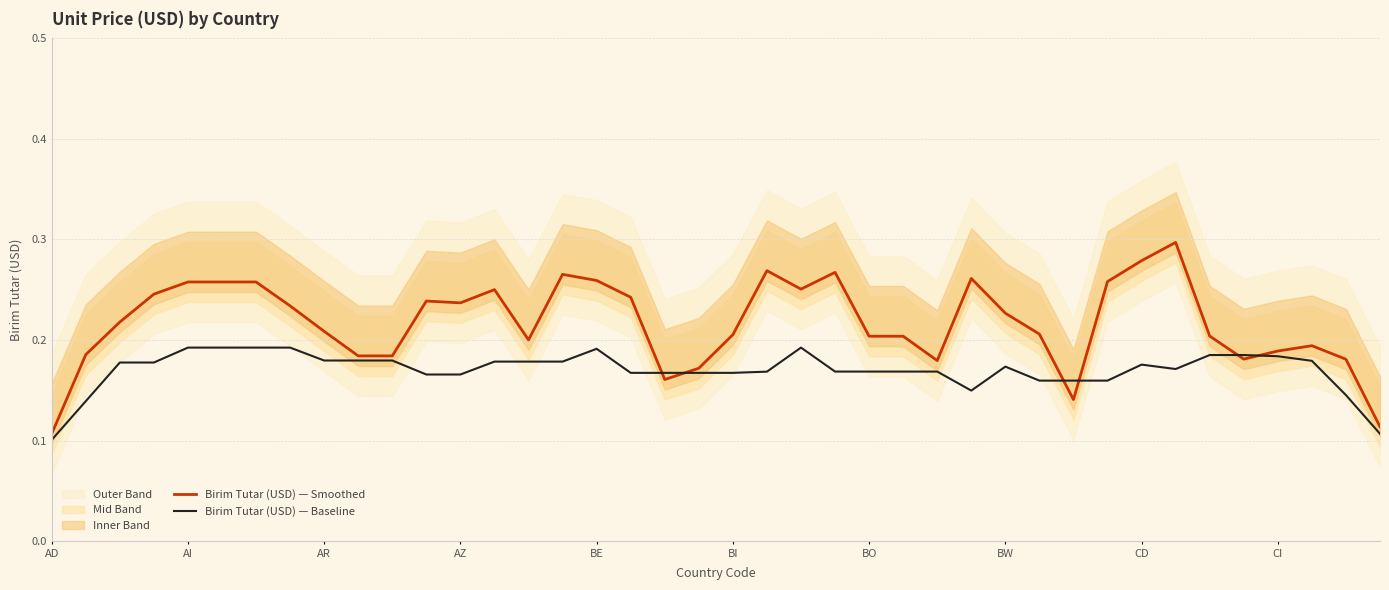

In Birim Tutar (USD) — Baseline, how many points are higher than both neighbors (excluding endpoints)?

4